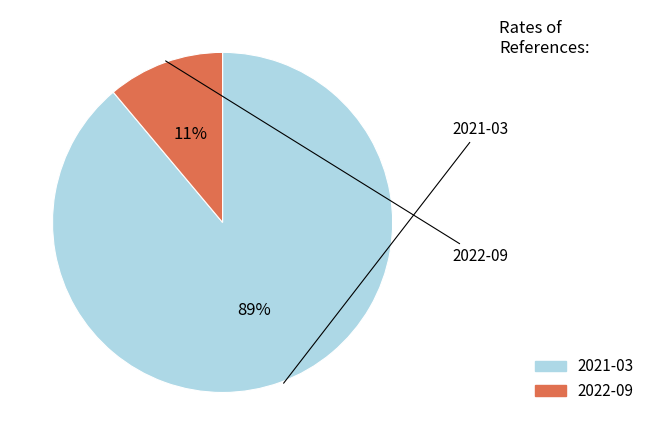

Is it true that 2021-03 is 89% of the pie?

True